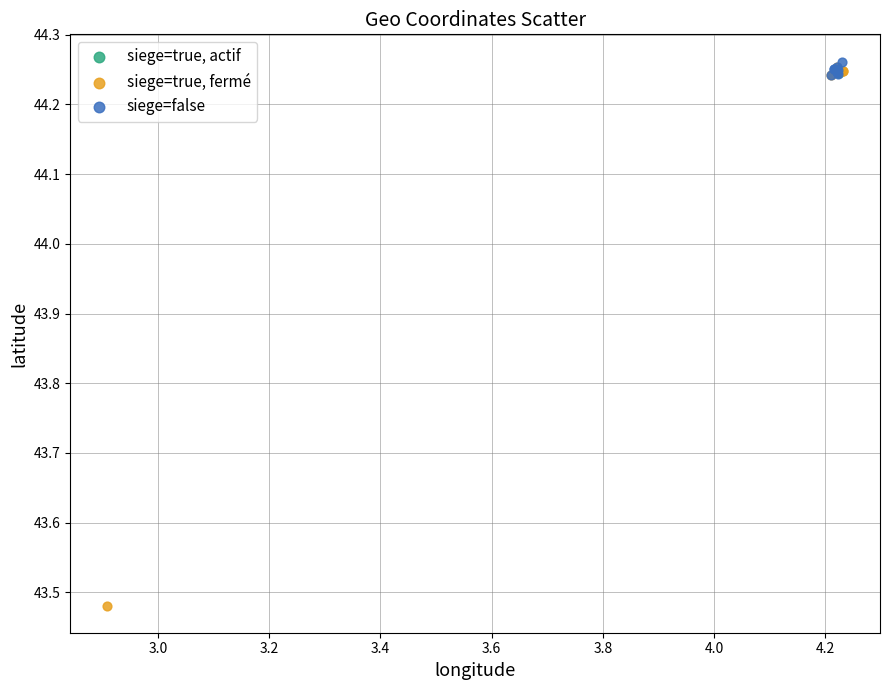

Which series reaches the maximum Y coordinate?

siege=false